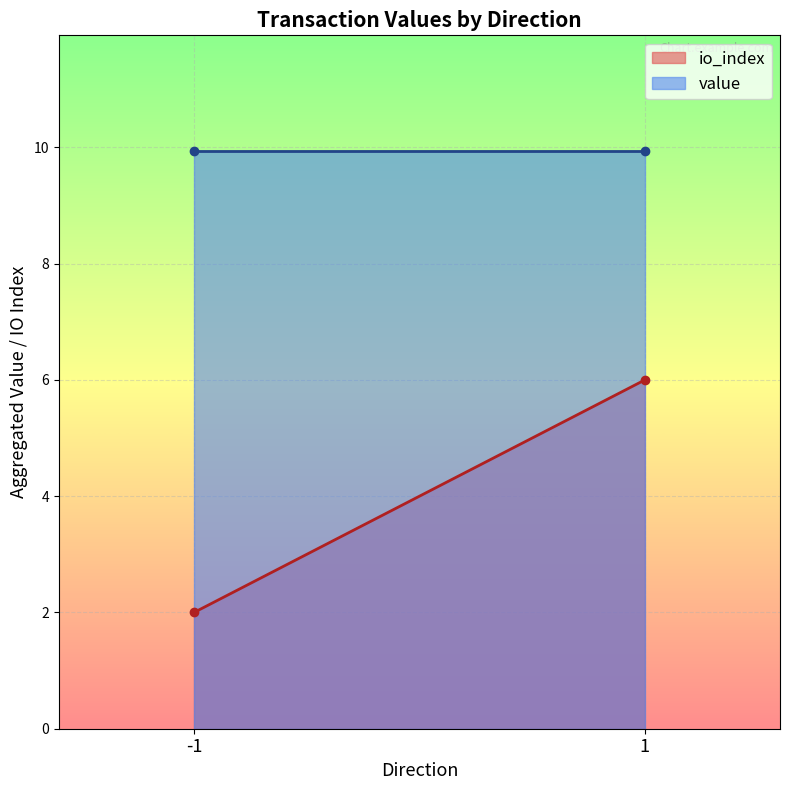

True or false: value has a value of 4.7 at -1.

False